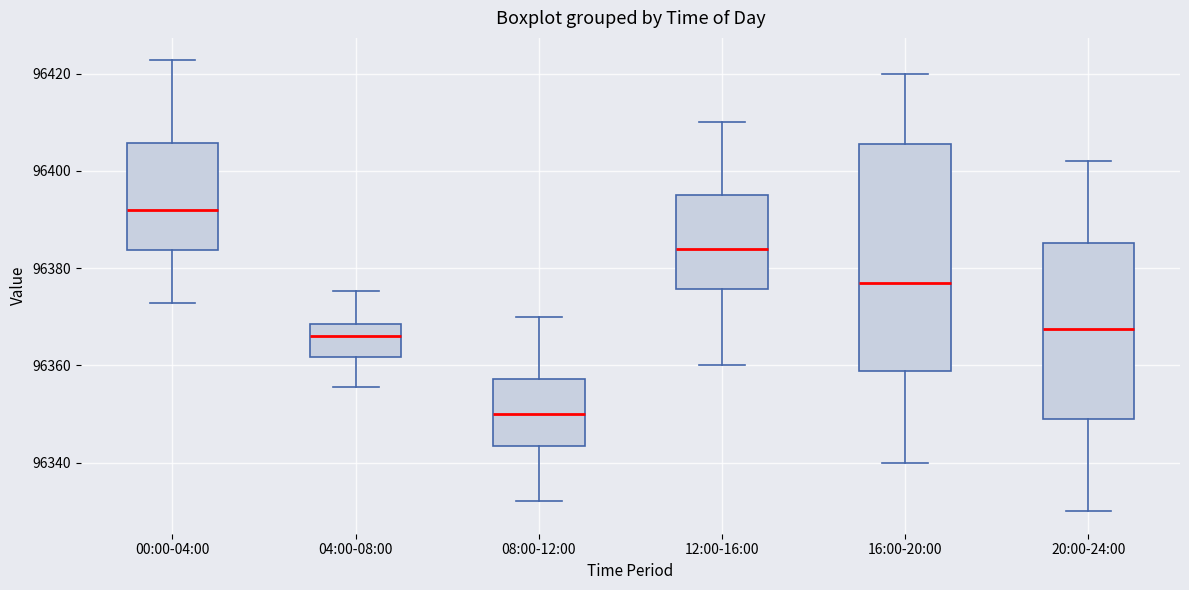

Reading left to right, read every box against the y-axis: the position of its median line, the range the box covers, and the ends of its whiskers. The values are not printed on the chart, so give them approximately, as read against the axis.

00:00-04:00: median 96392, box 96384 to 96406, whiskers 96372 to 96422
04:00-08:00: median 96366, box 96362 to 96368, whiskers 96356 to 96376
08:00-12:00: median 96350, box 96344 to 96358, whiskers 96332 to 96370
12:00-16:00: median 96384, box 96376 to 96396, whiskers 96360 to 96410
16:00-20:00: median 96378, box 96358 to 96406, whiskers 96340 to 96420
20:00-24:00: median 96368, box 96350 to 96386, whiskers 96330 to 96402